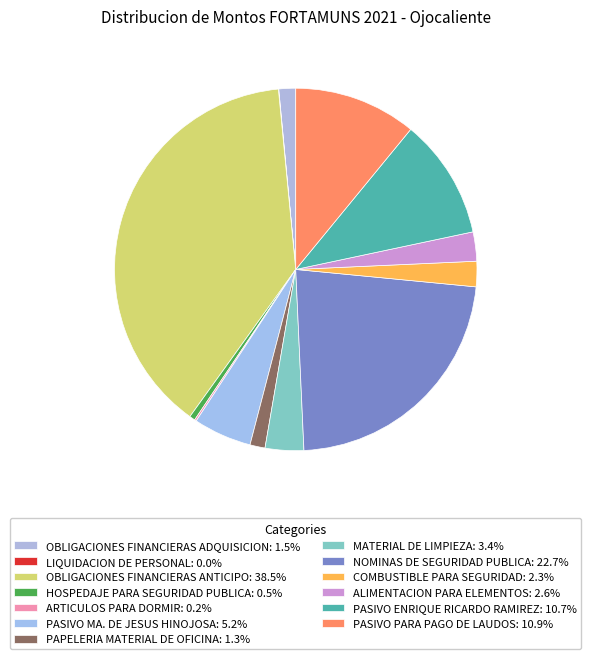

Is it true that ARTICULOS PARA DORMIR is 13% of the pie?

False